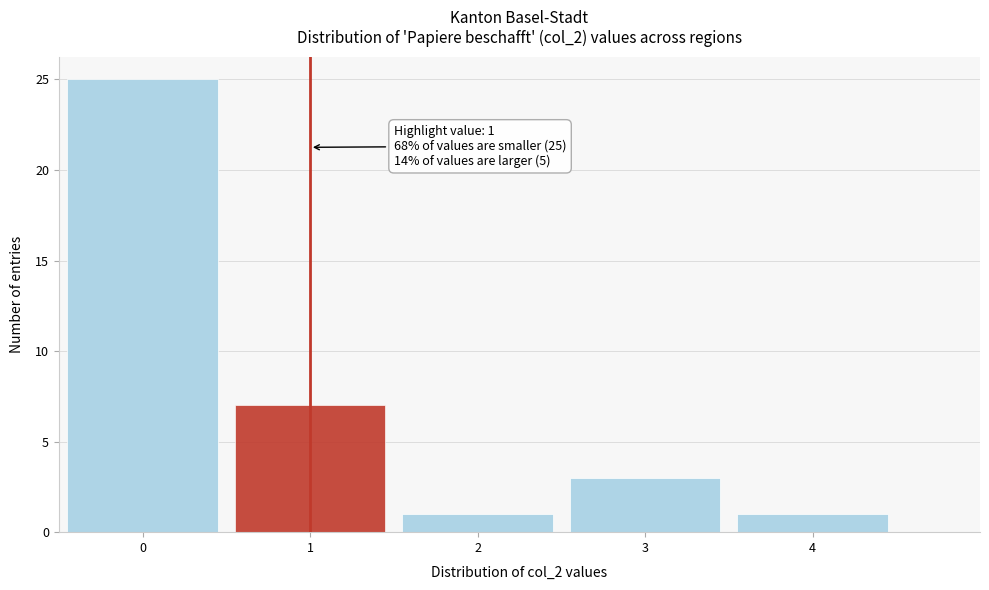

Over which range of the x-axis is the bar tallest?

-0.5 to 0.5